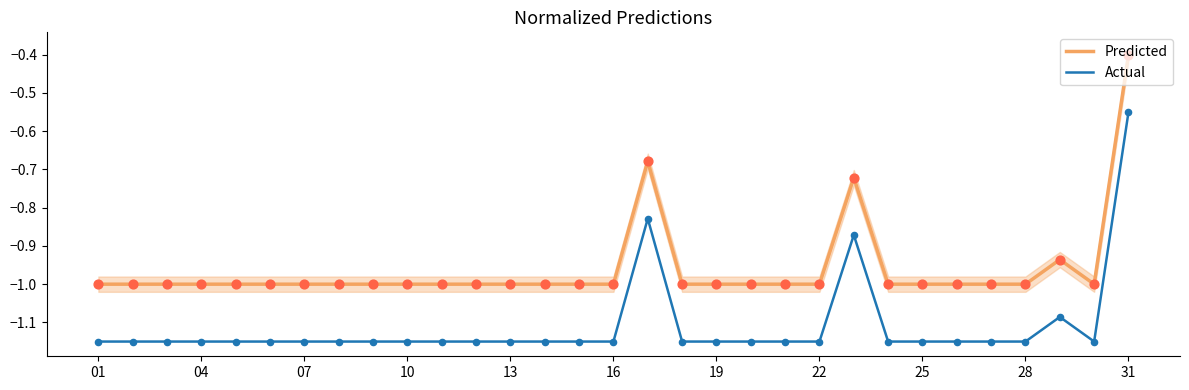

Which series contains the lowest Y value?

Actual